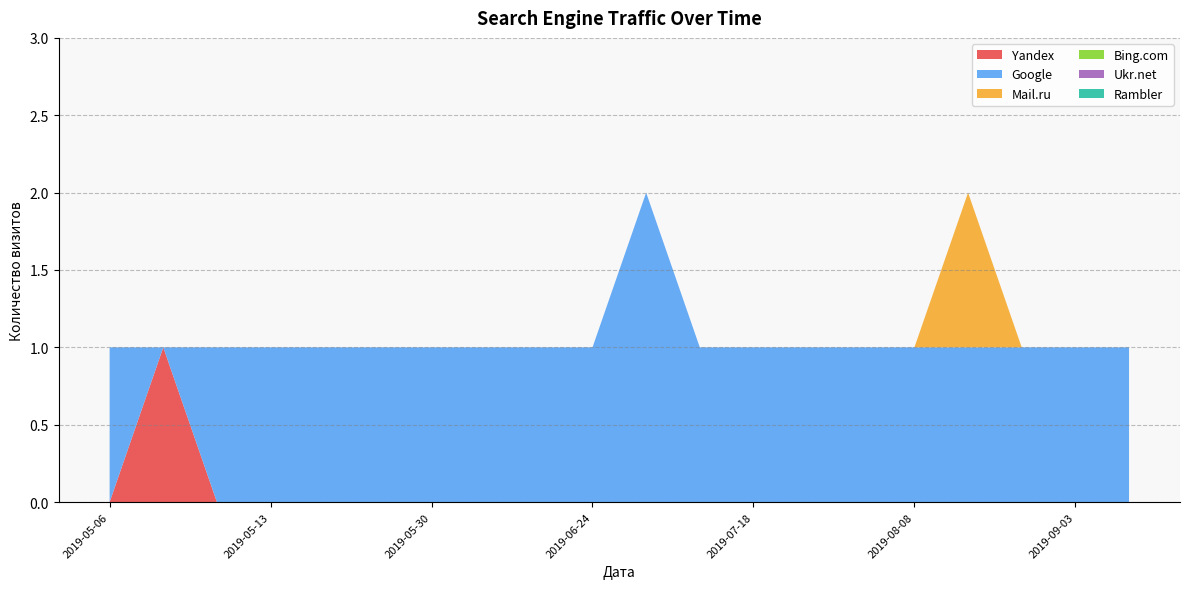

At which category does the chart reach its minimum across all series?

2019-05-06